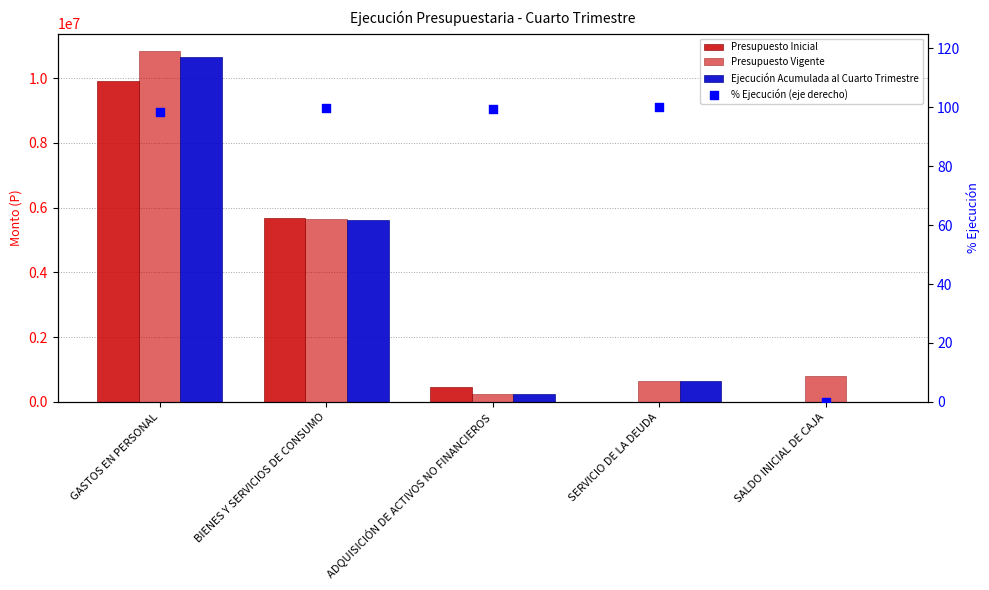

Which series reaches the minimum Y coordinate?

Ejecución Acumulada al Cuarto Trimestre